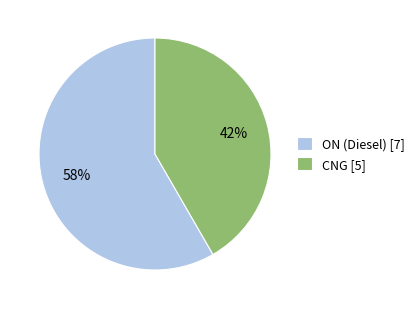

To the nearest percent, what percentage of the pie is CNG?

42%